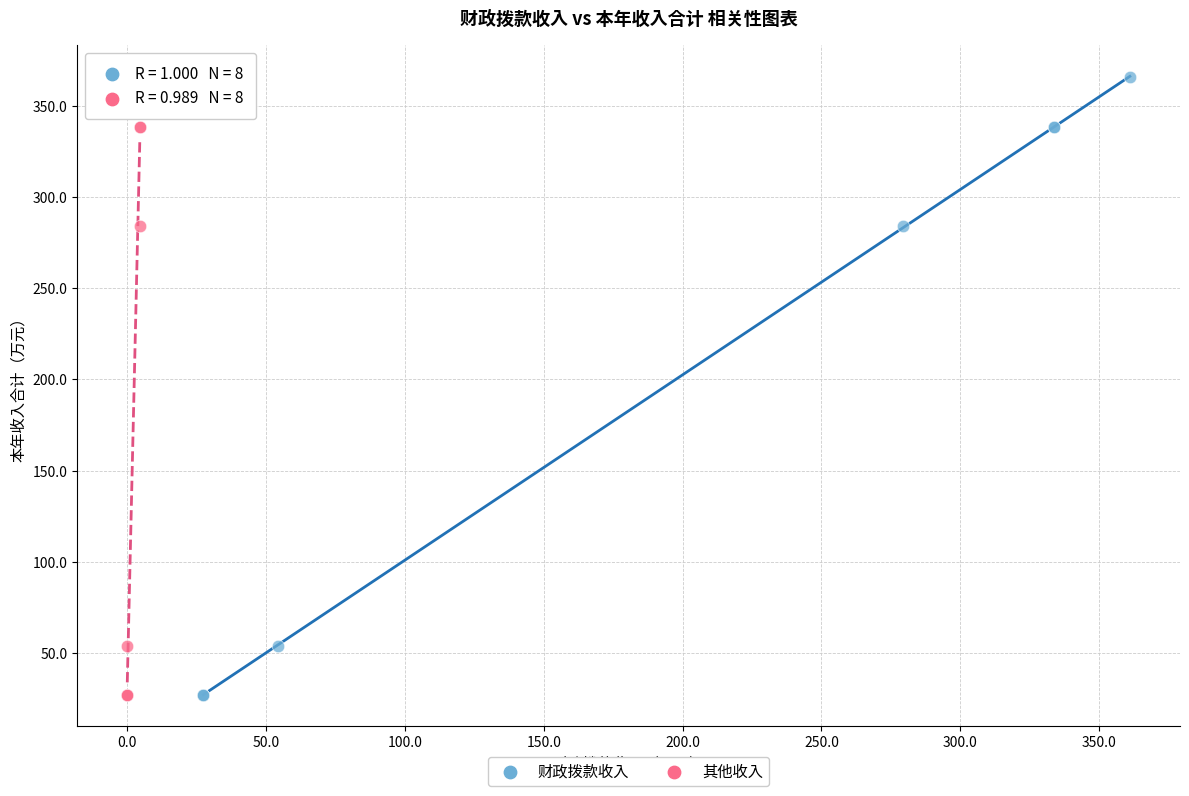

What are all the series names shown in the legend?

财政拨款收入, 其他收入